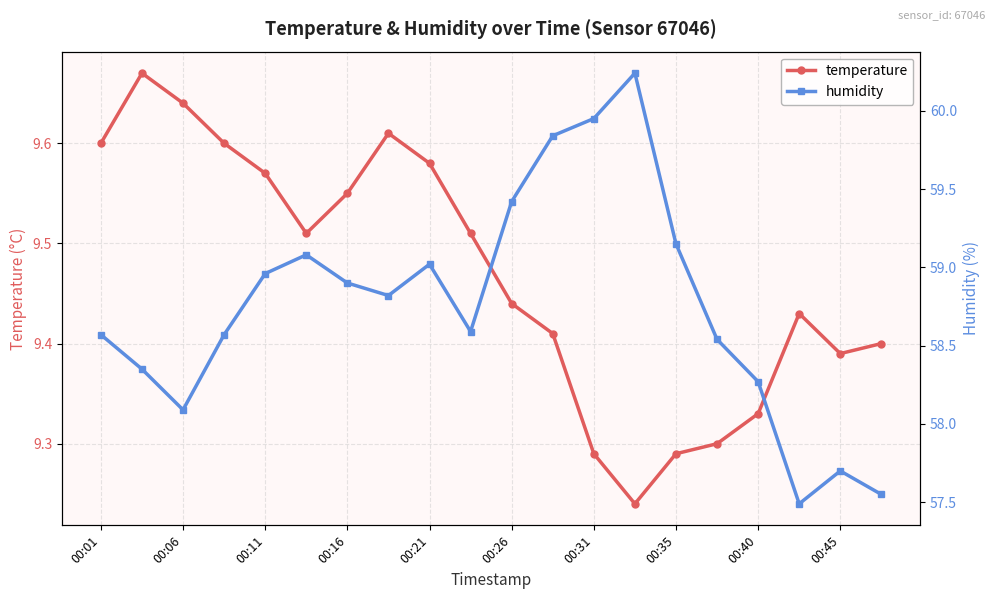

The humidity series shows 13.4 at 15. True or false?

False